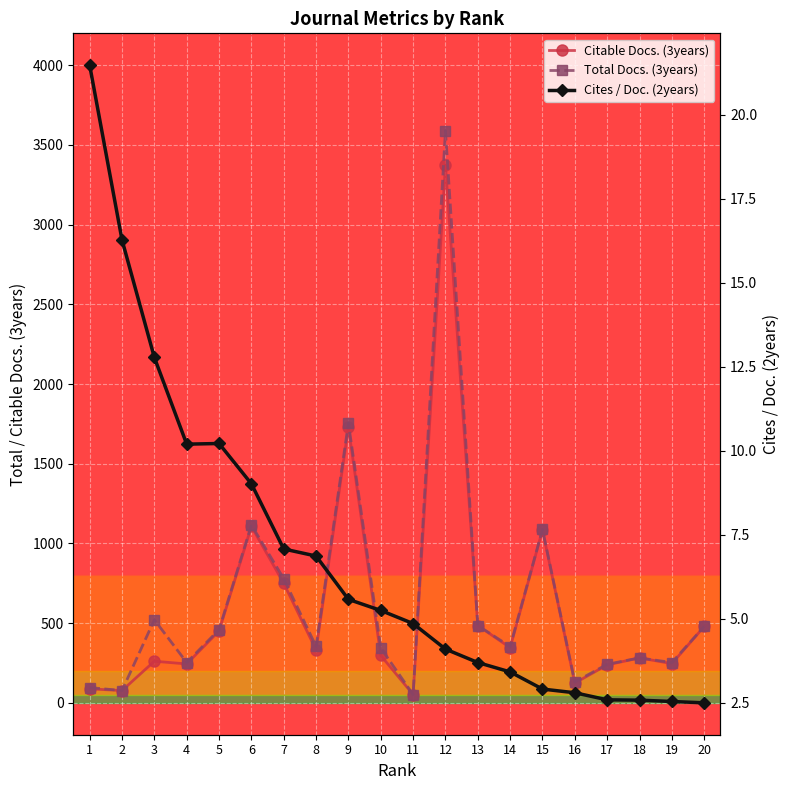

At which category is the sum across all series the highest?

12